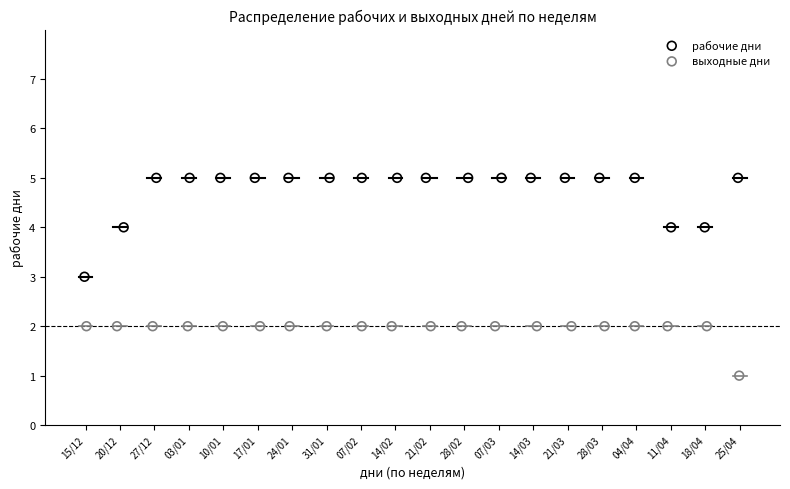

Which series reaches the minimum Y coordinate?

выходные дни